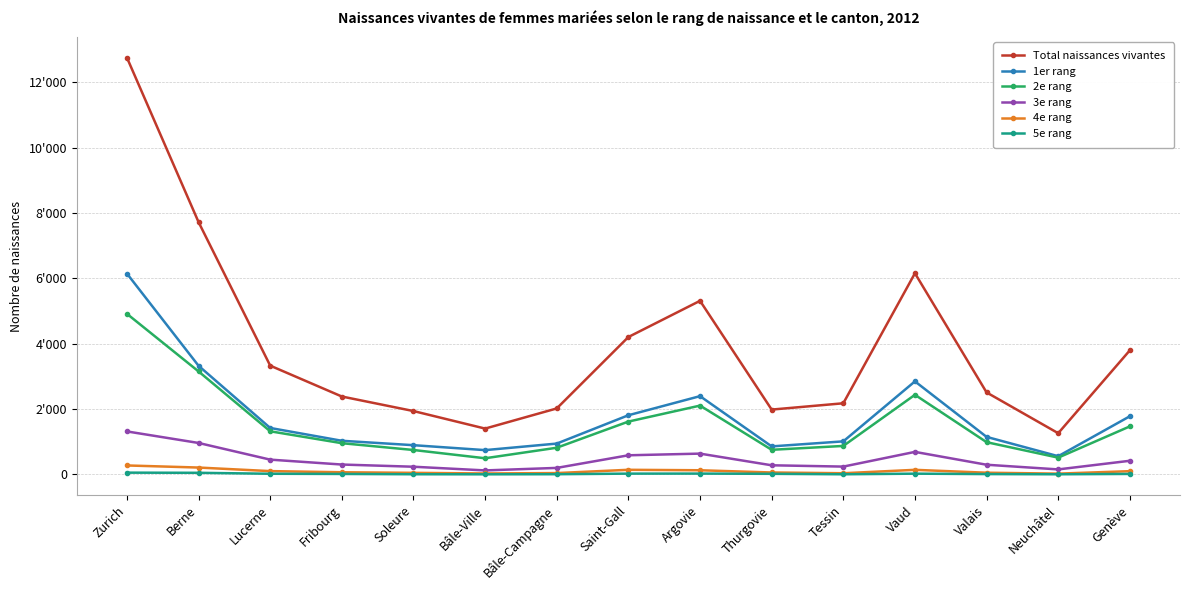

At which category is the sum across all series the highest?

Zurich